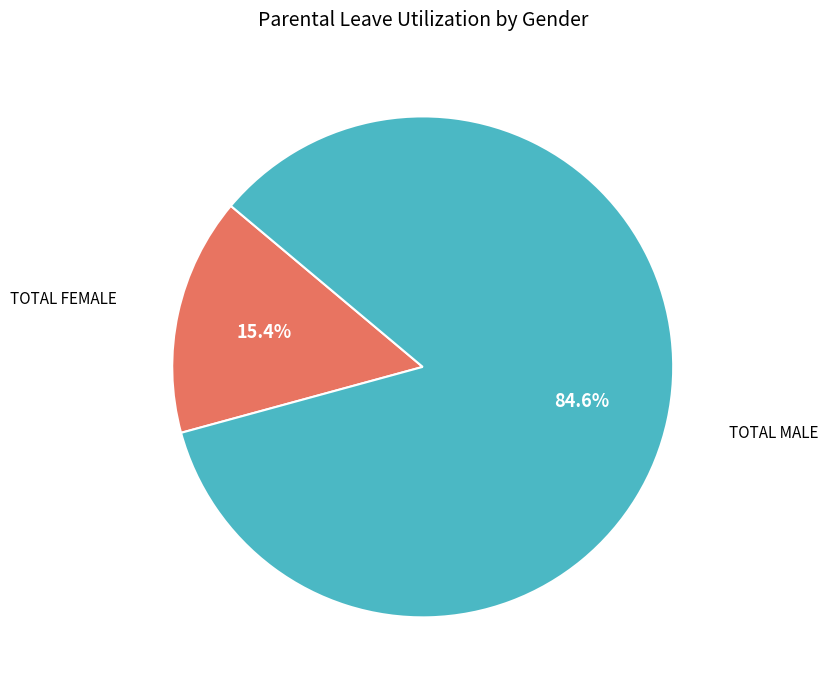

How many segments does this pie chart have?

2